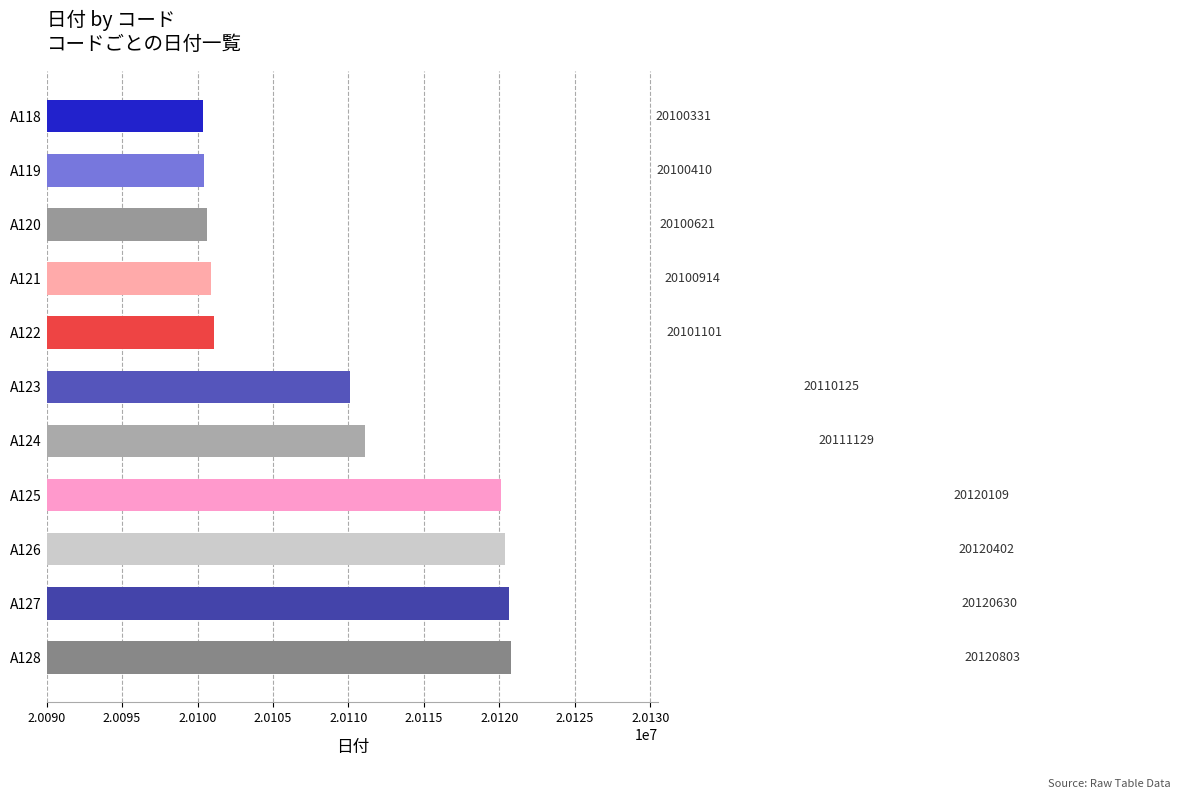

True or false: the data shows 5591053 at A126.

False